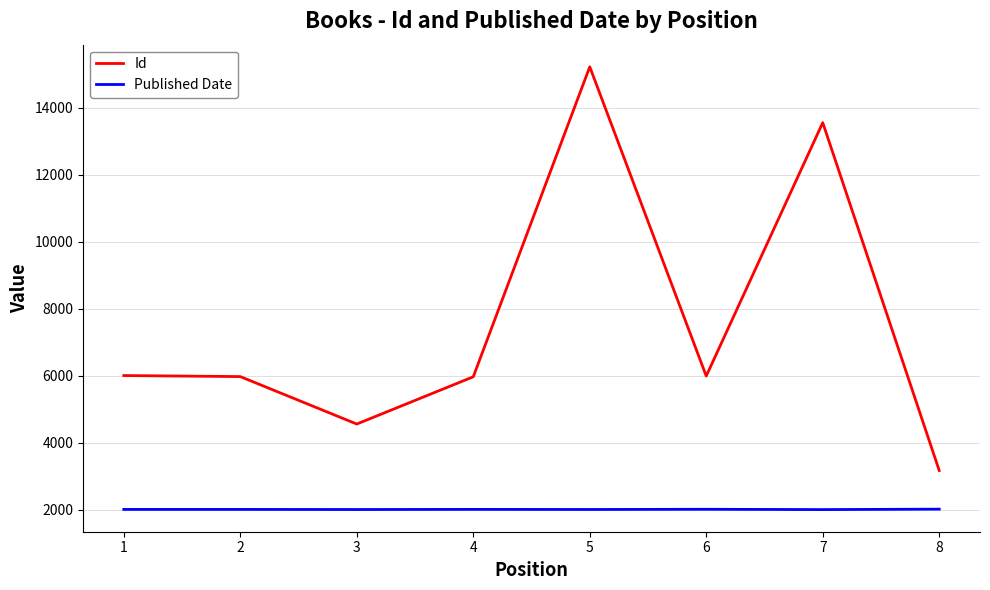

Rank the series by their average value, from lowest to highest.

Published Date, Id